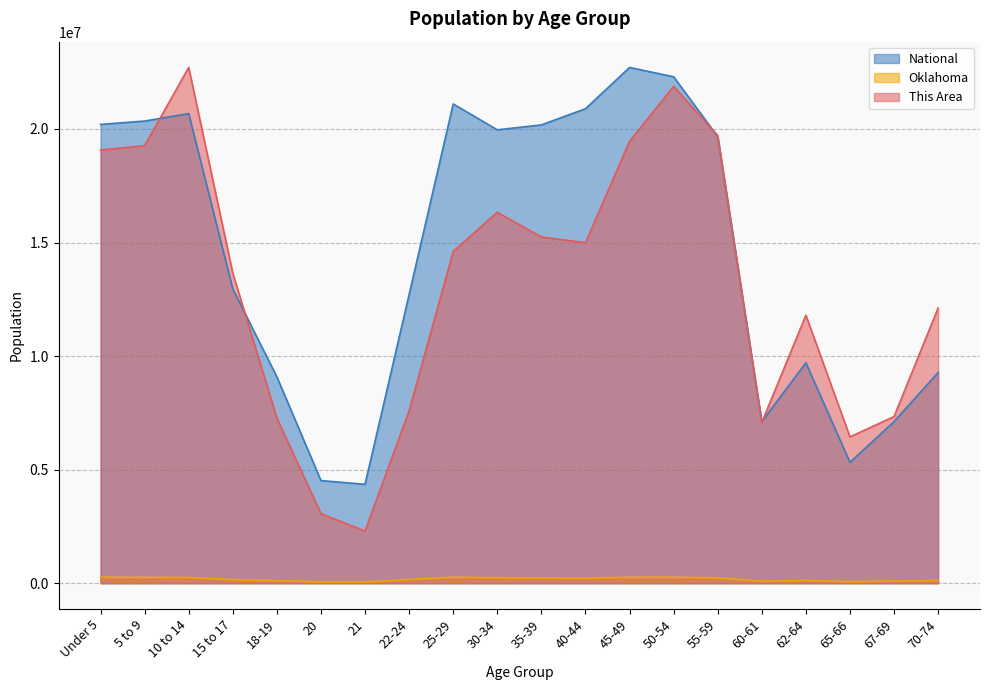

After their last crossing, which series has the higher values: National or This Area?

This Area